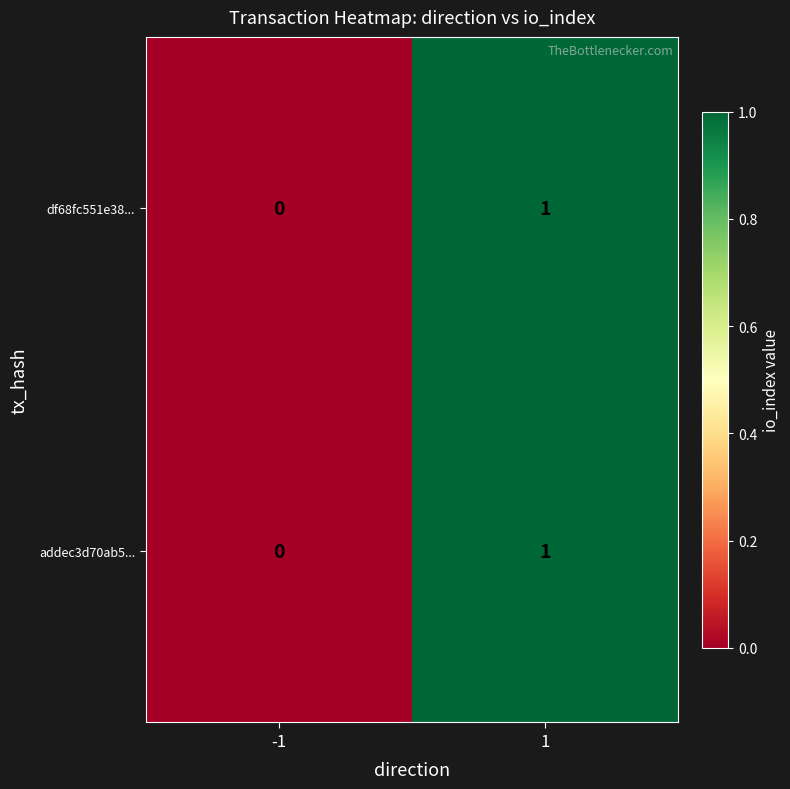

The value of addec3d70ab5... at 1 is 1. True or false?

True